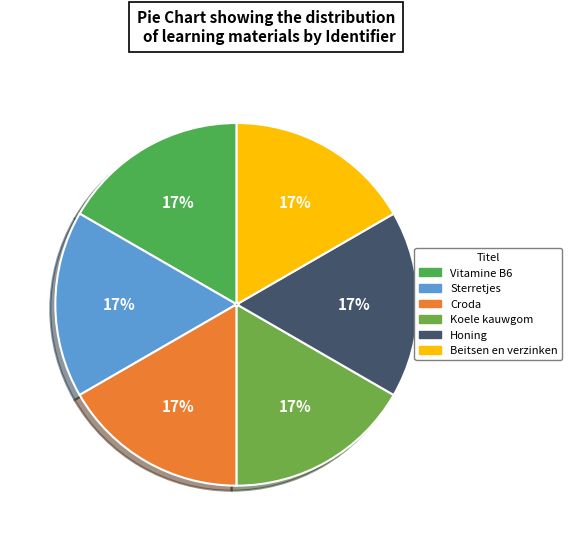

Is it true that Vitamine B6 is 17% of the pie?

True